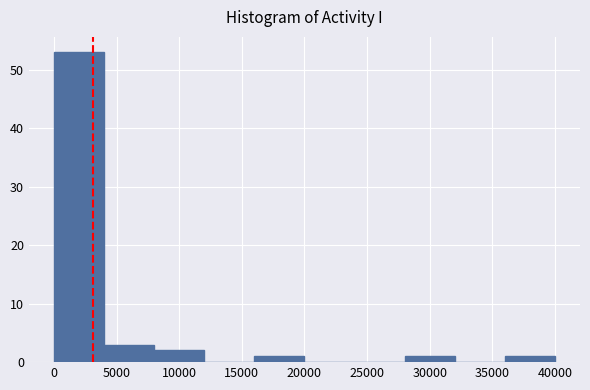

Reading left to right, list every bar in this chart as the range it spans on the x-axis followed by its height. Neither the bar edges nor the heights are printed on the chart, so give them approximately, as read against the axes.

0 to 4000: 53
4000 to 8000: 3
8000 to 12000: 2
12000 to 16000: 0
16000 to 20000: 1
20000 to 24000: 0
24000 to 28000: 0
28000 to 32000: 1
32000 to 36000: 0
36000 to 40000: 1